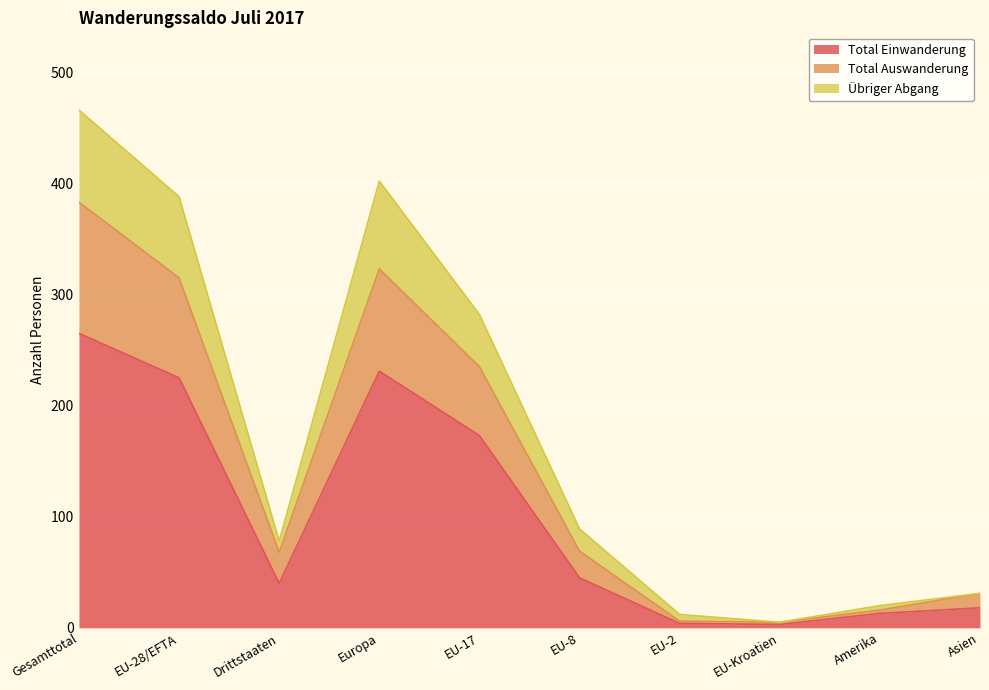

True or false: Total Auswanderung and Übriger Abgang cross at least once.

False